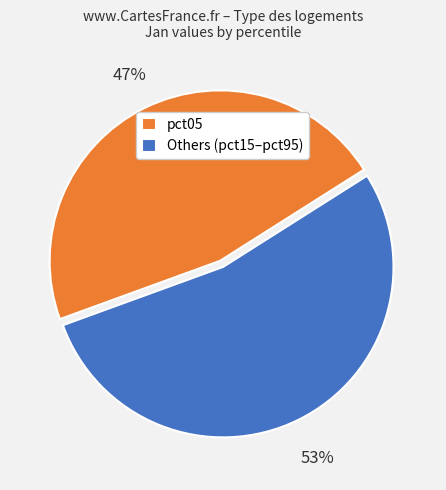

To the nearest percent, what is the combined percentage of pct05 and Others (pct15–pct95)?

100%